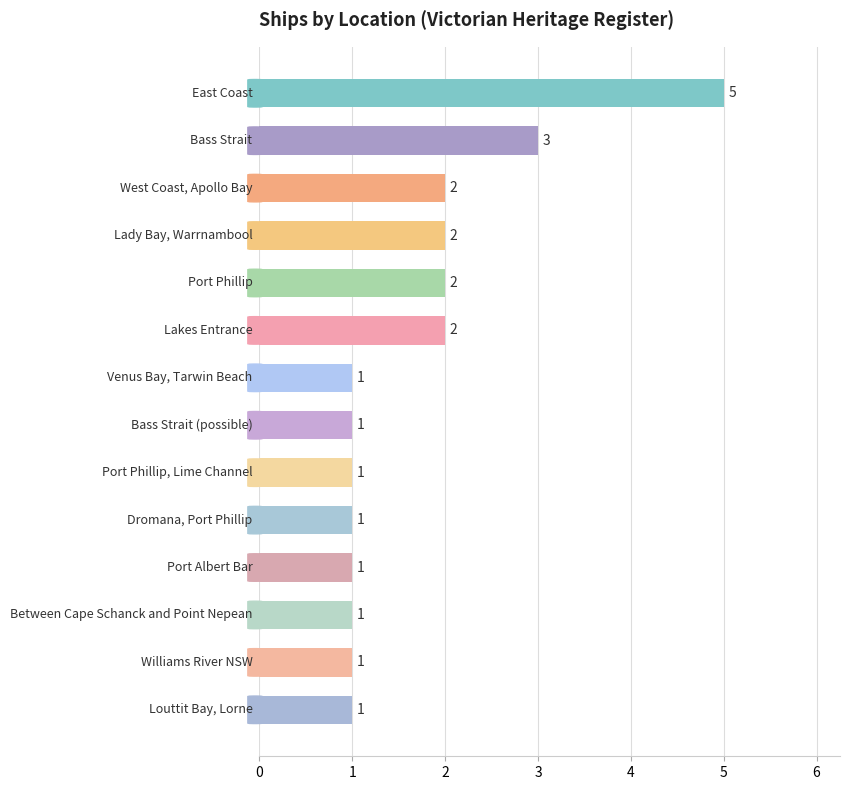

Reading bottom to top, what are all the values shown in this chart?

1	1	1	1	1	1	1	1	2	2	2	2	3	5